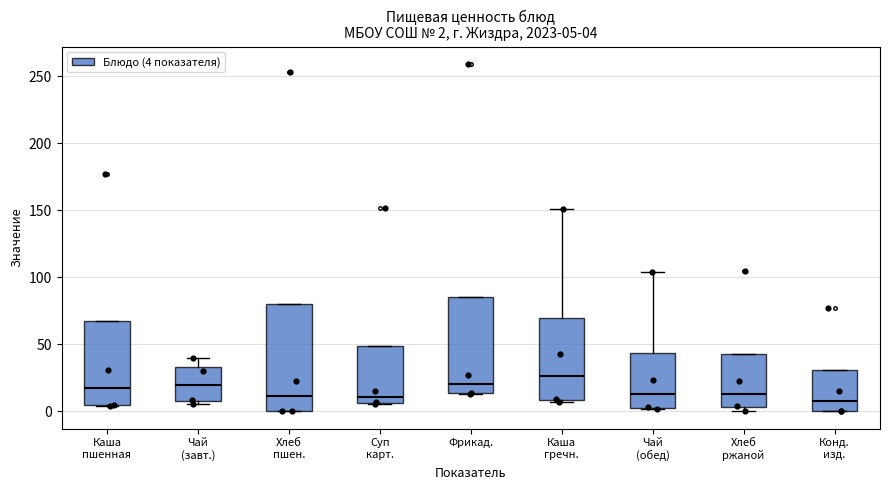

Which box has the highest median line?

Каша гречн.